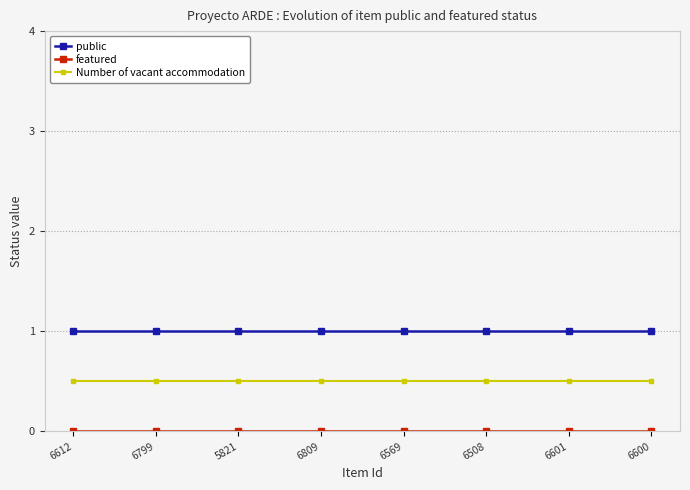

Is the value of Number of vacant accommodation at 5821 greater than the value of public at 6508?

No